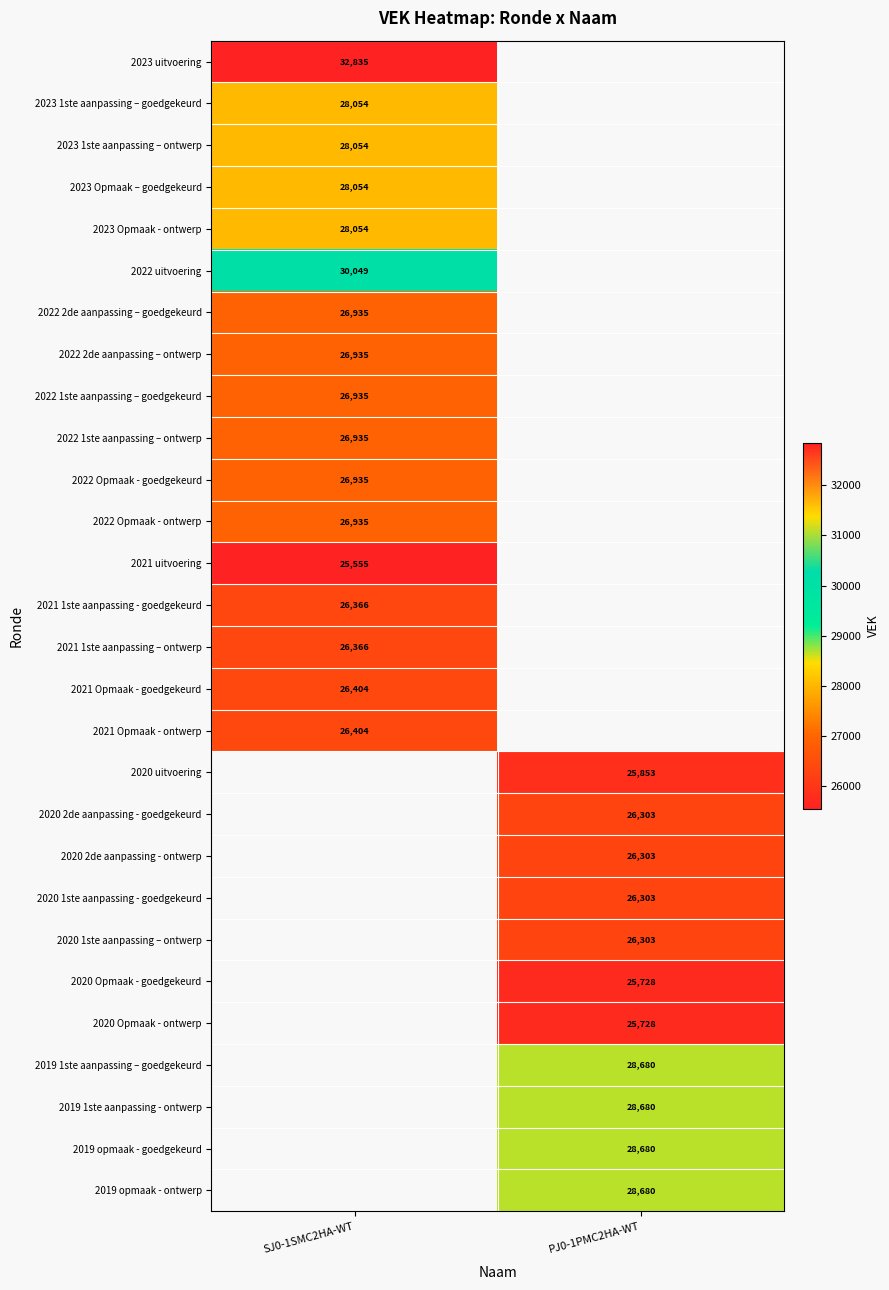

The value of 2019 1ste aanpassing - ontwerp at PJ0-1PMC2HA-WT is 28680. True or false?

True